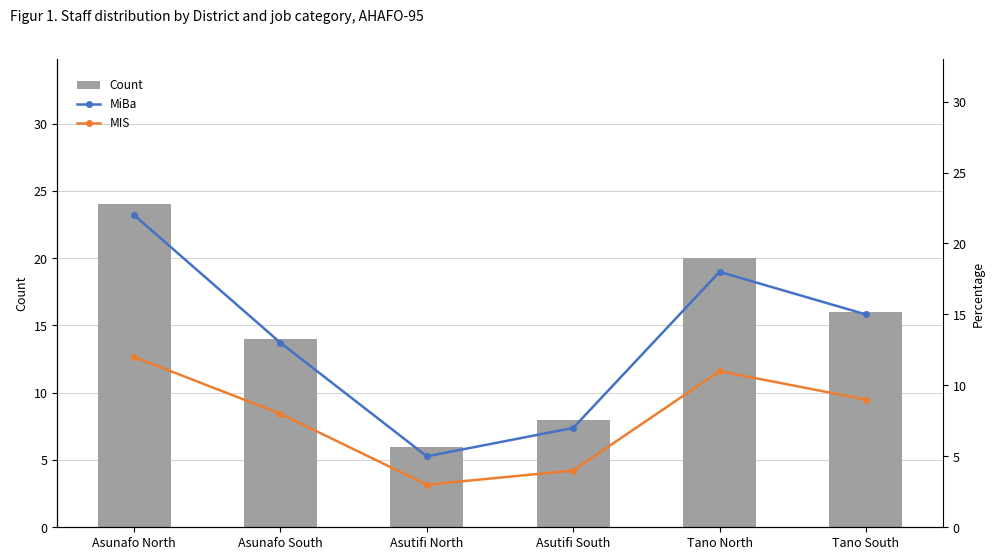

What is the difference between the MiBa values at Tano South and Tano North?

3